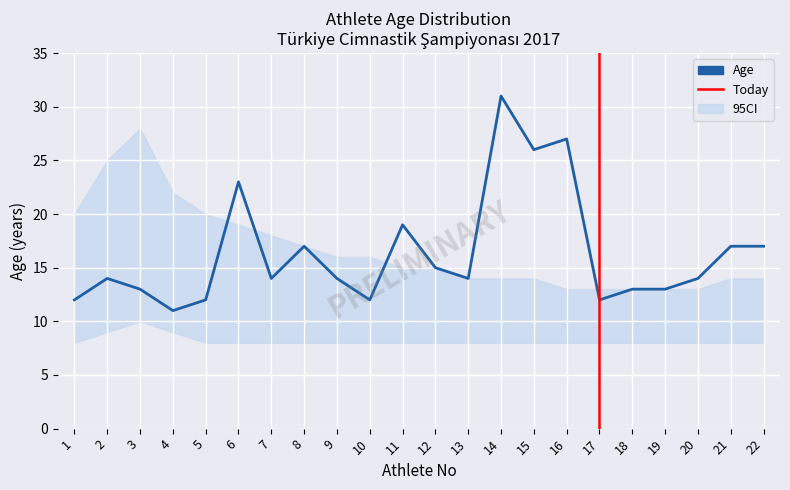

What is the minimum value shown in the chart?

11